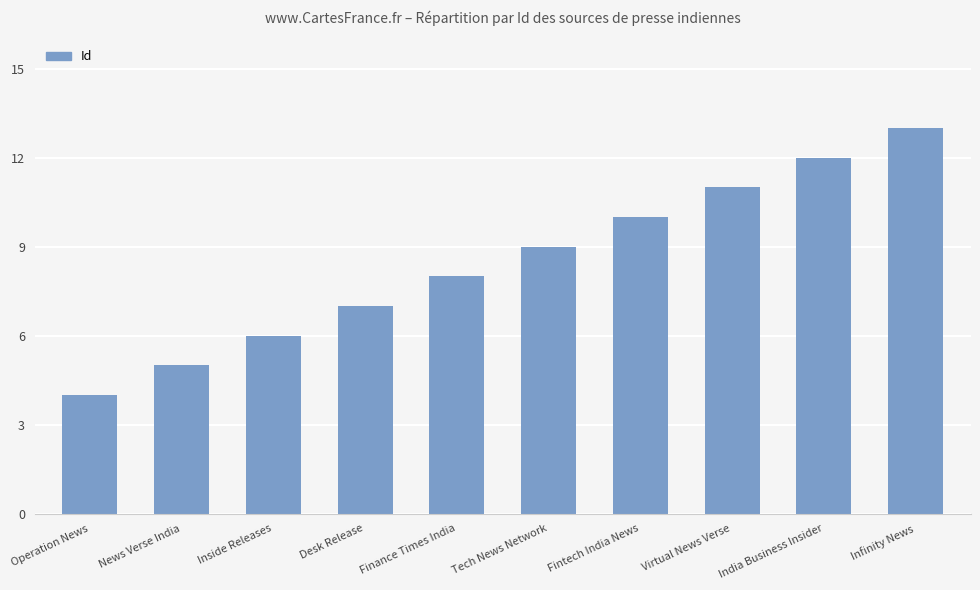

Reading left to right, what are all the values shown in this chart?

4	5	6	7	8	9	10	11	12	13